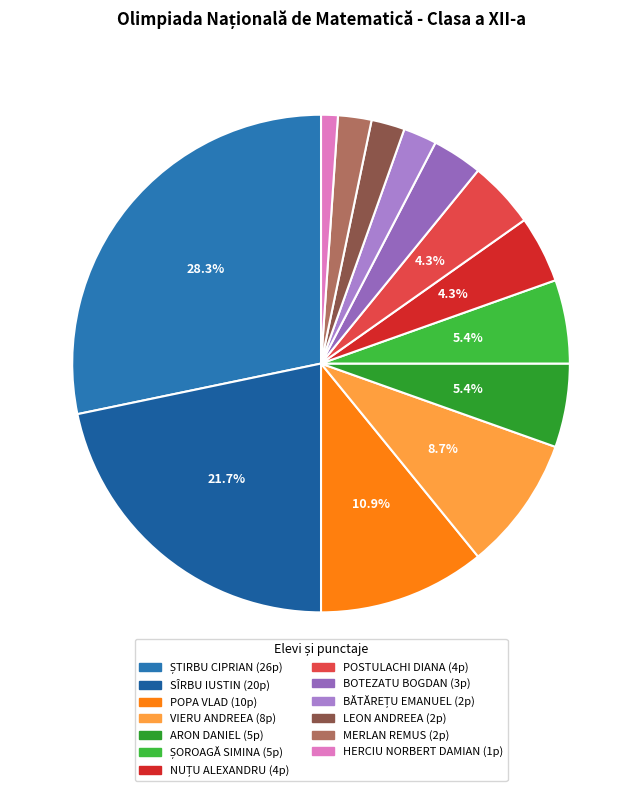

To the nearest percent, what percentage of the pie is SÎRBU IUSTIN?

22%